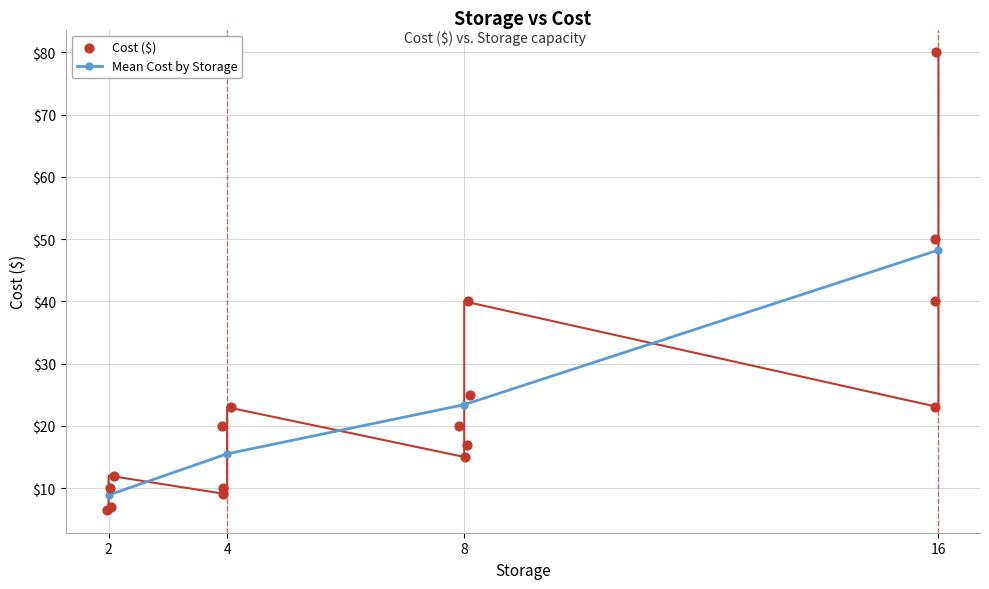

What is the minimum value for Mean Cost by Storage?

8.9